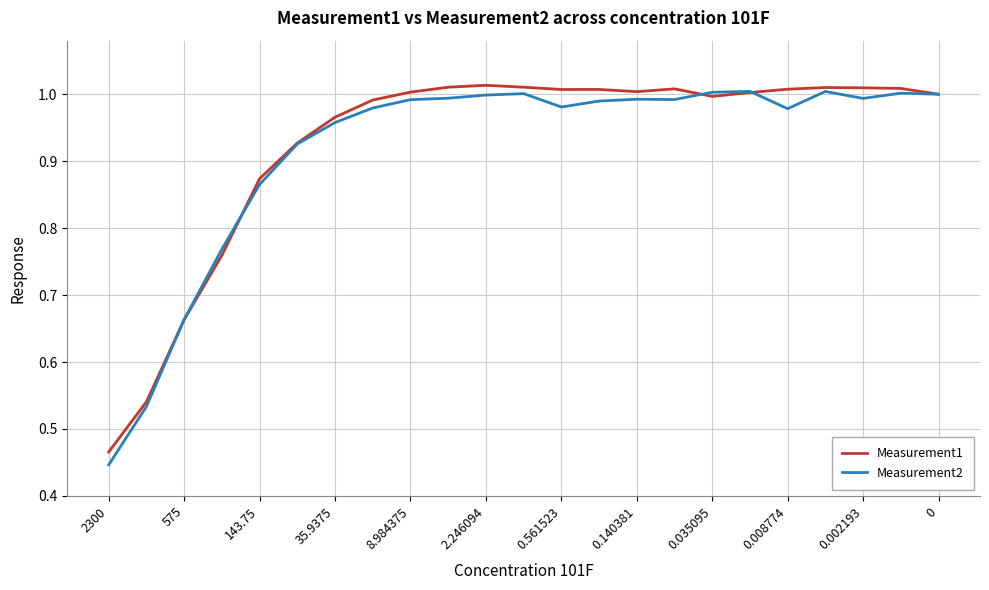

Which series has the largest range (max minus min)?

Measurement2